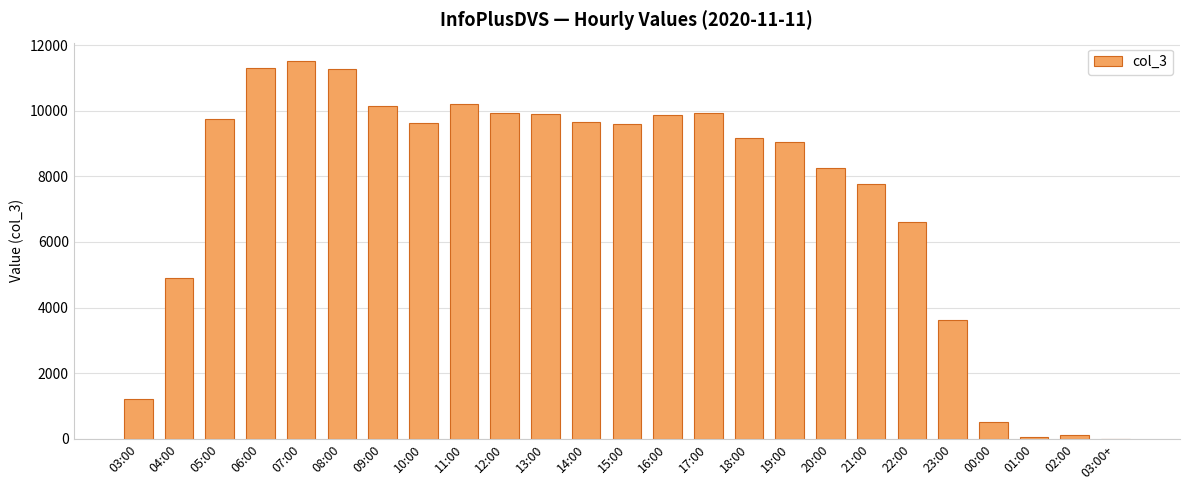

What is the greatest value displayed?

11499